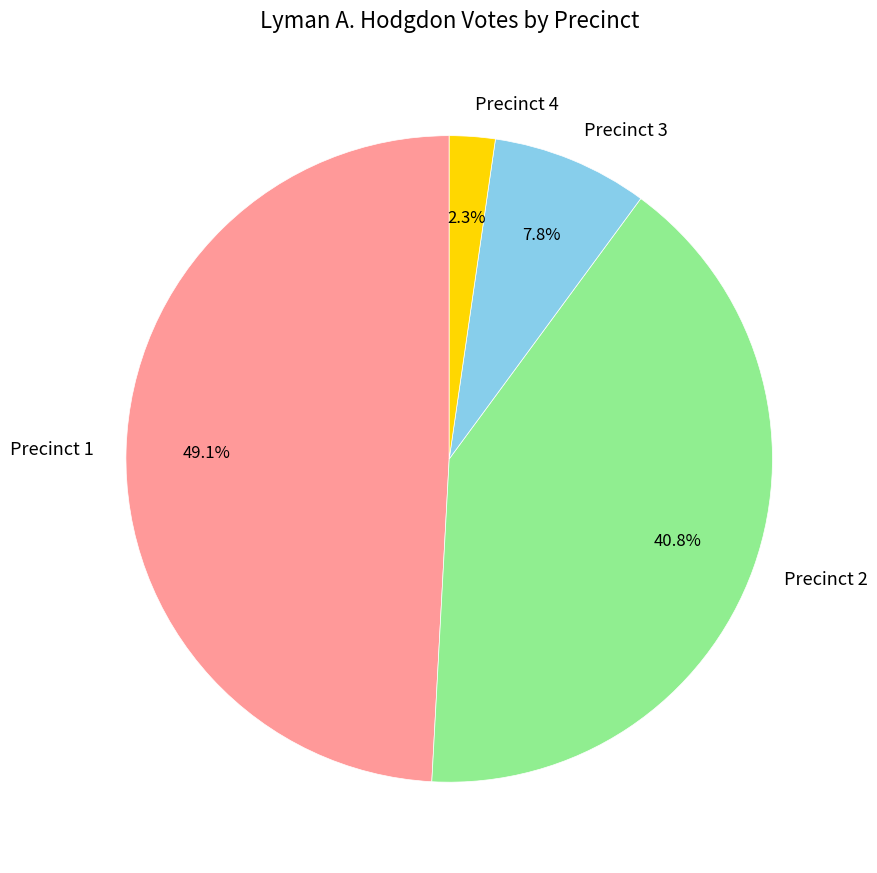

Does any single category account for the majority?

No